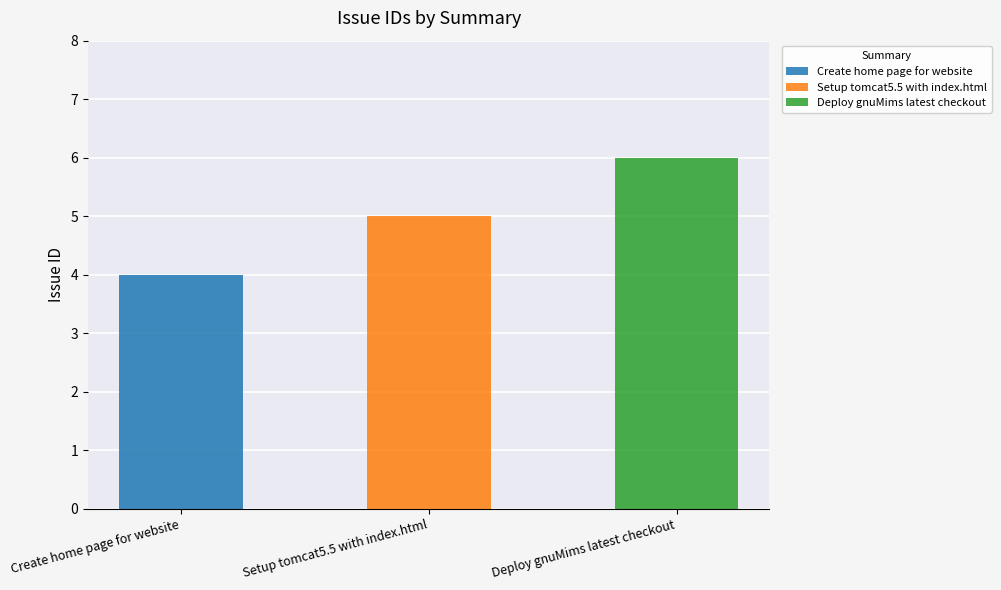

True or false: the data shows 5 at Setup tomcat5.5 with index.html.

True